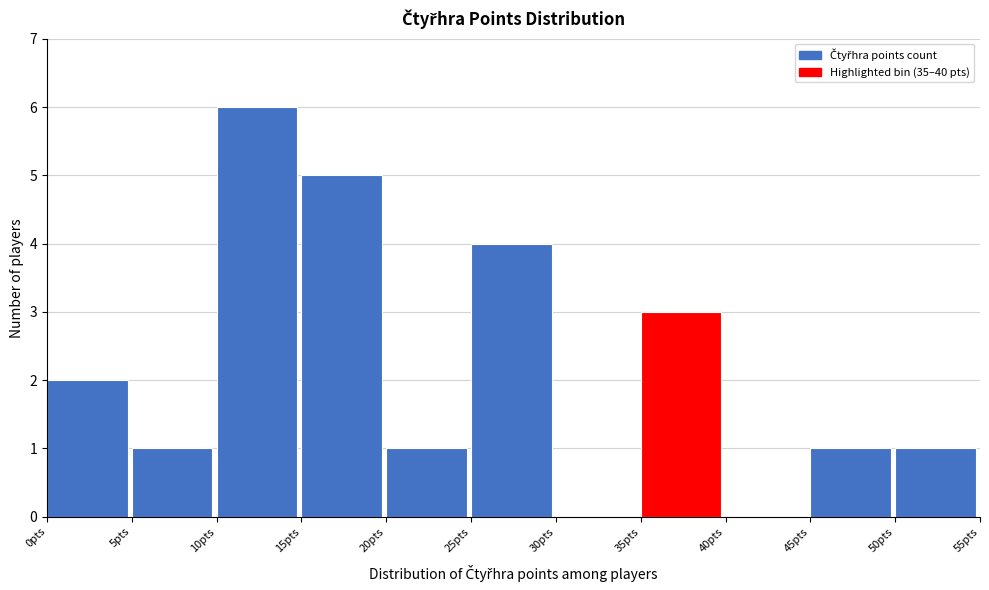

What is the height of the bar covering 5 to 10 on the x-axis? The values are not printed on the chart, so give them approximately, as read against the axis.

1